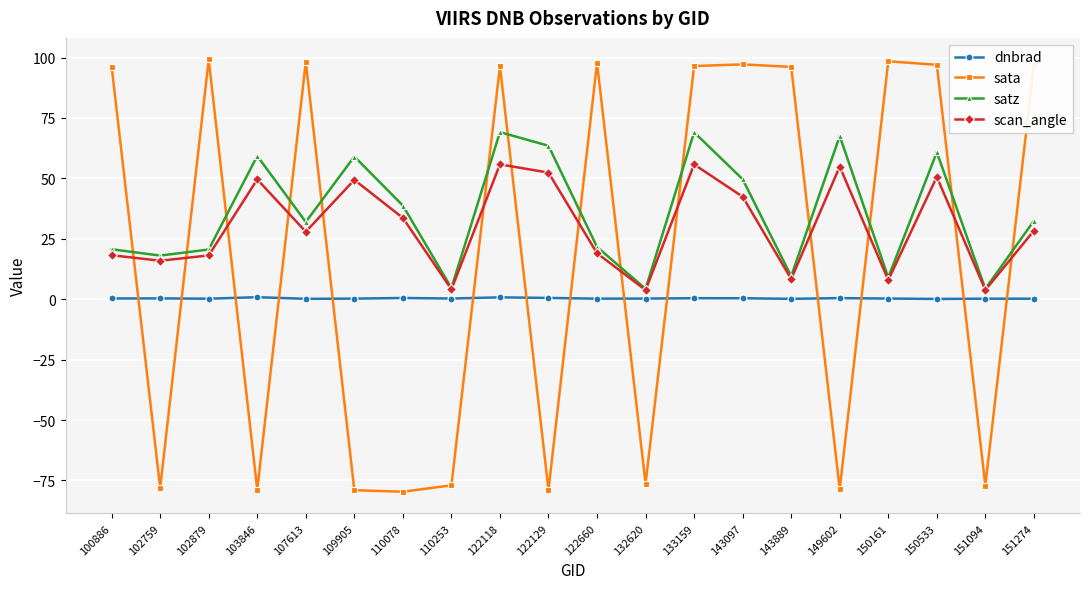

At how many categories does at least one series exceed 25?

16